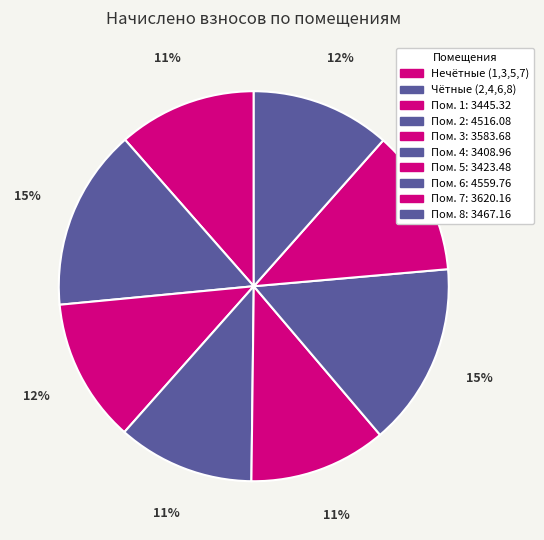

To the nearest percent, what is the difference between the largest and smallest slice percentages?

4%